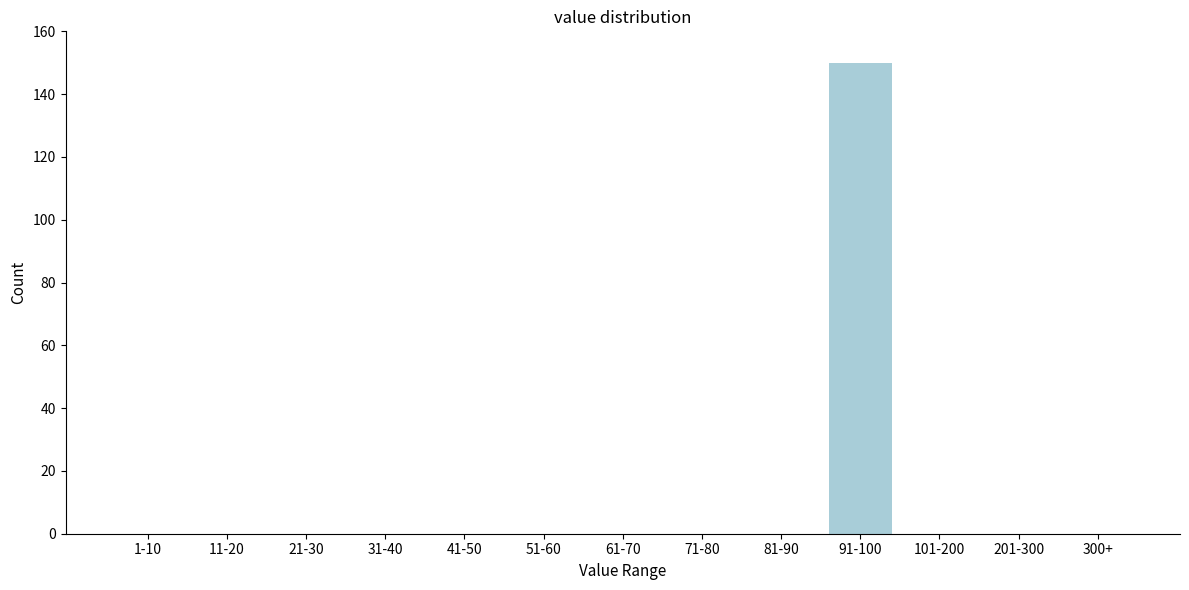

Reading left to right, list all the values displayed in this chart.

1-10=0	11-20=0	21-30=0	31-40=0	41-50=0	51-60=0	61-70=0	71-80=0	81-90=0	91-100=150	101-200=0	201-300=0	300+=0